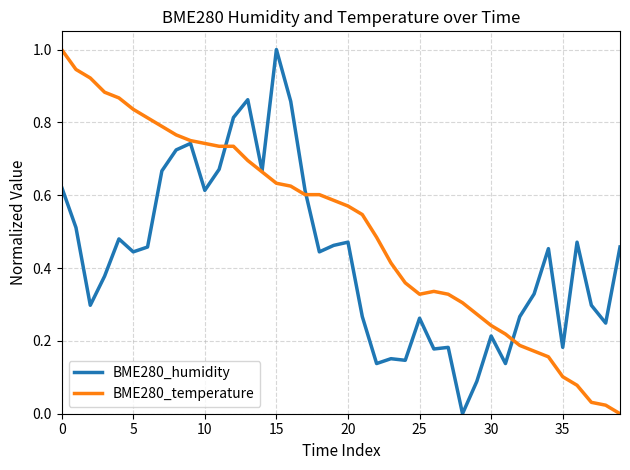

List the series in order of their overall mean, lowest first.

BME280_humidity, BME280_temperature